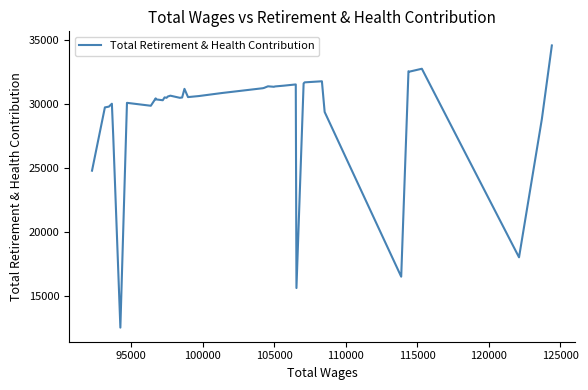

What is the maximum value shown in the chart?

34553